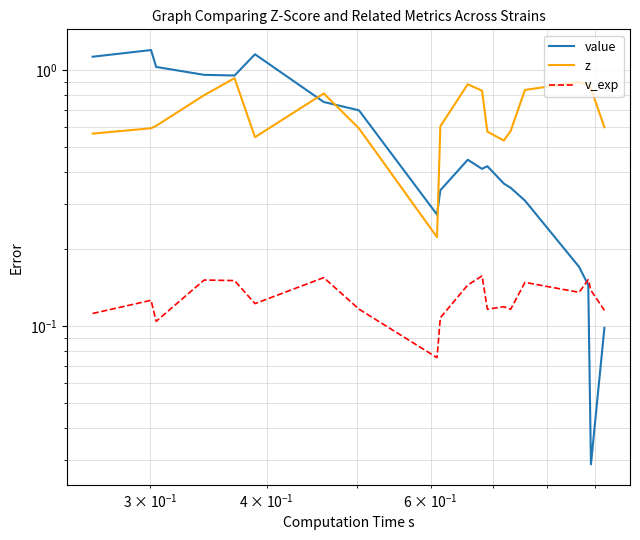

Does the chart display data point markers on the line(s)?

No